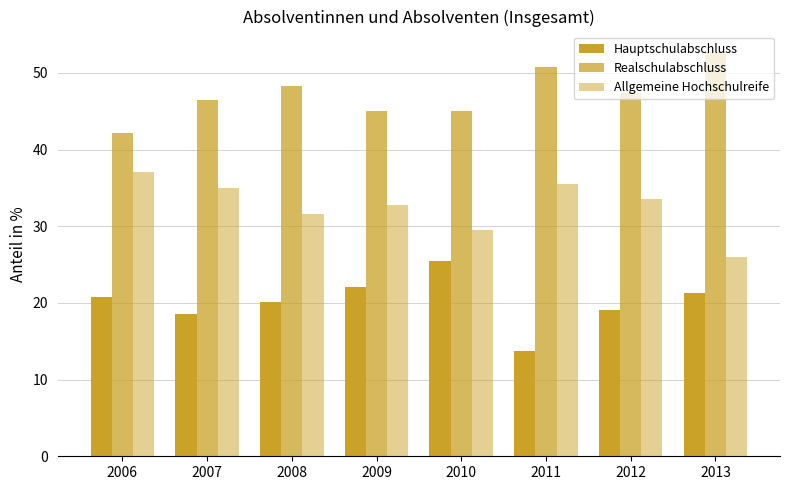

Reading left to right, what are all the values shown in this chart?

Hauptschulabschluss: 2006=20.8	2007=18.6	2008=20.1	2009=22.1	2010=25.4	2011=13.8	2012=19.1	2013=21.3
Realschulabschluss: 2006=42.1	2007=46.4	2008=48.3	2009=45.0	2010=45.1	2011=50.7	2012=47.3	2013=52.8
Allgemeine Hochschulreife: 2006=37.1	2007=35.0	2008=31.5	2009=32.8	2010=29.5	2011=35.5	2012=33.6	2013=26.0